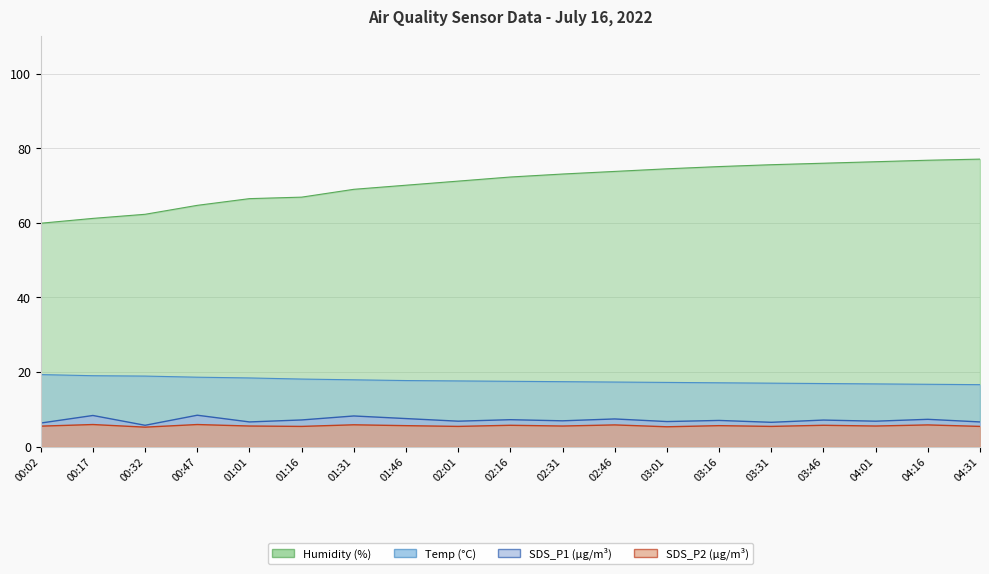

Where is the first local minimum for SDS_P1?

00:32